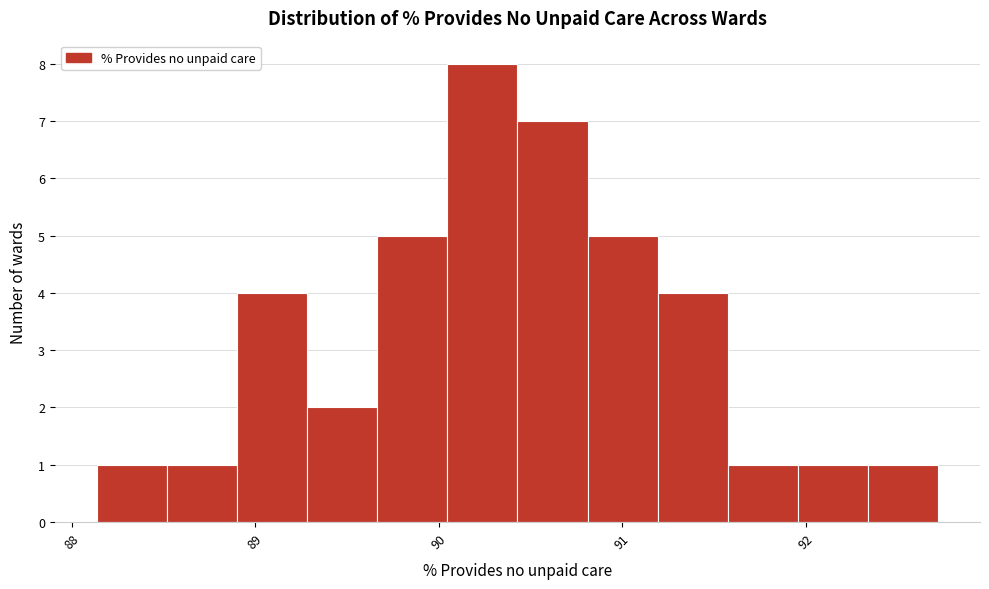

Read against the x-axis, roughly where is the centre of the tallest bar?

90.2